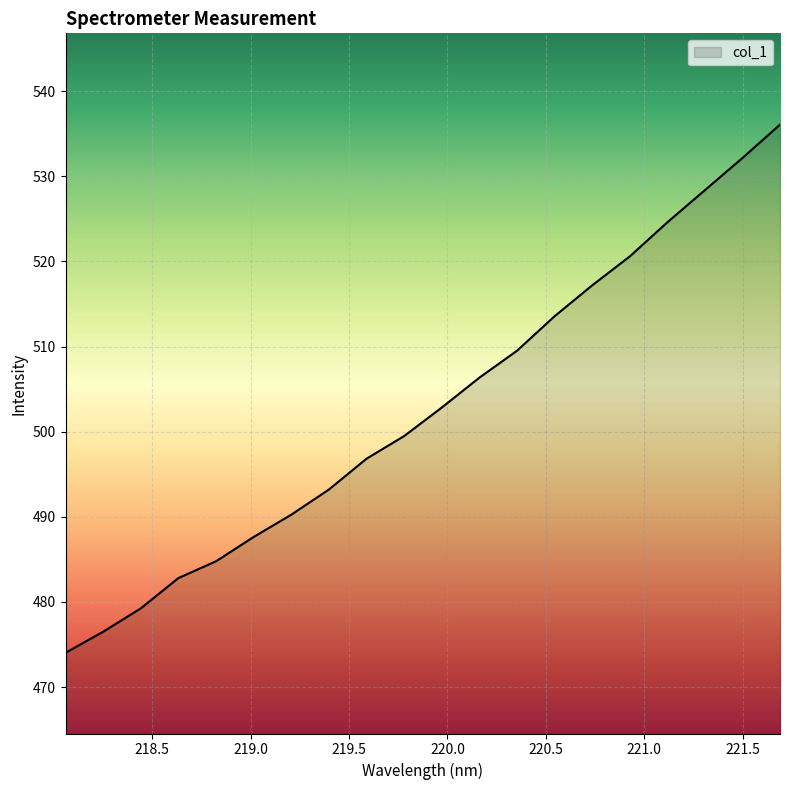

What is the minimum value shown in the chart?

474.0